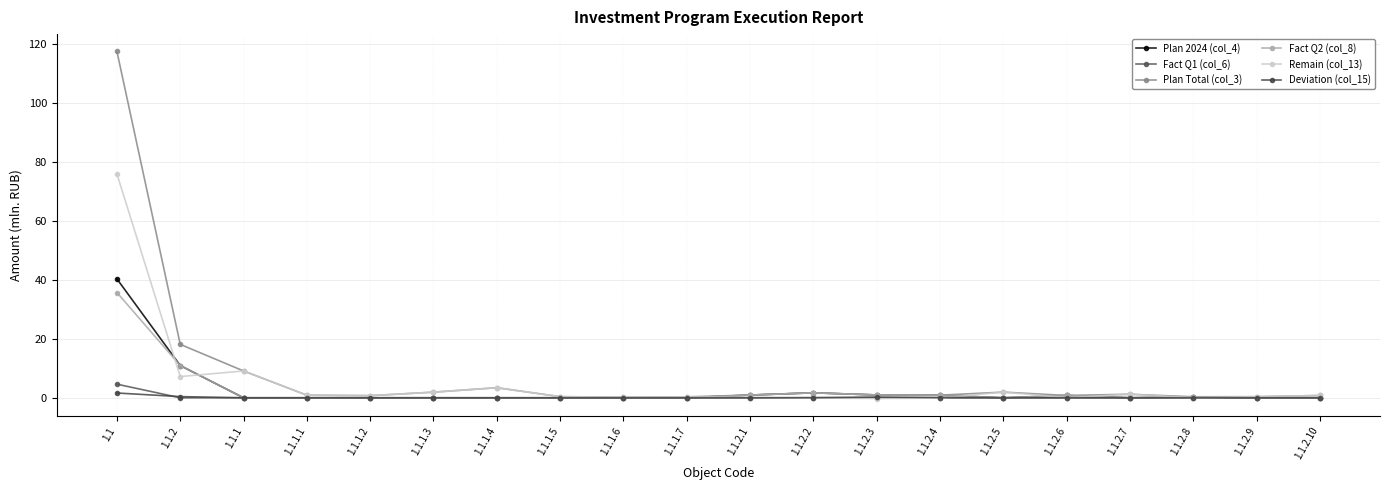

At which category is the sum across all series the highest?

1.1